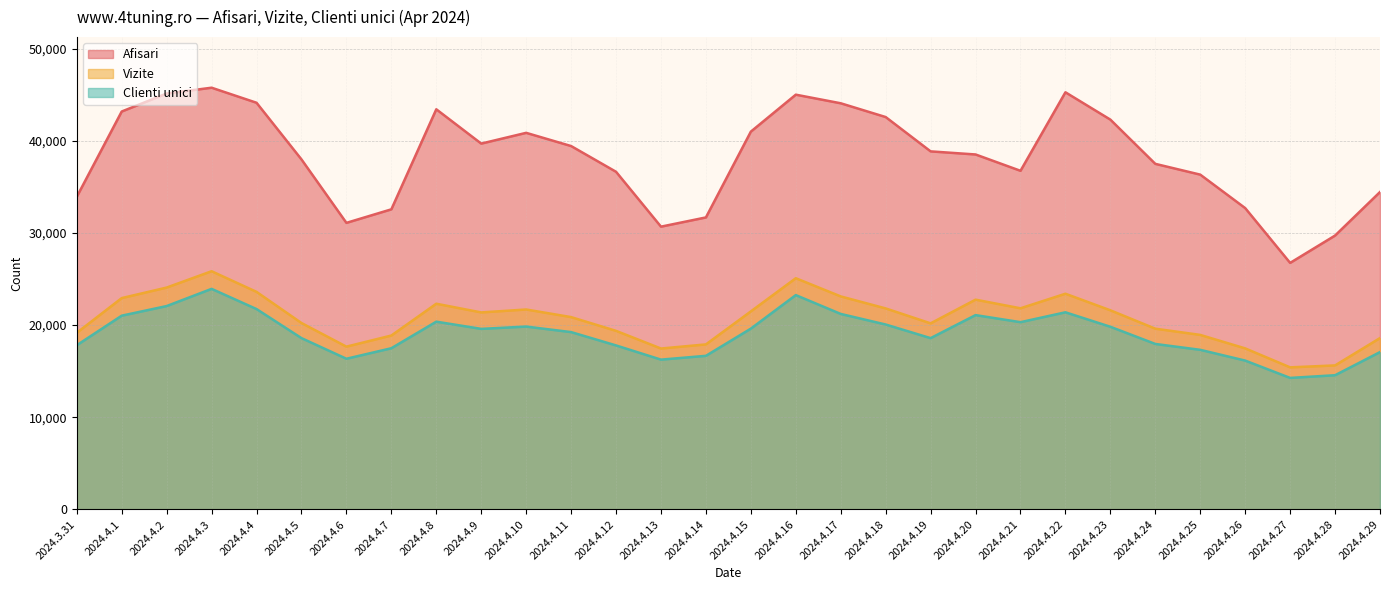

True or false: Afisari and Clienti unici cross at least once.

False